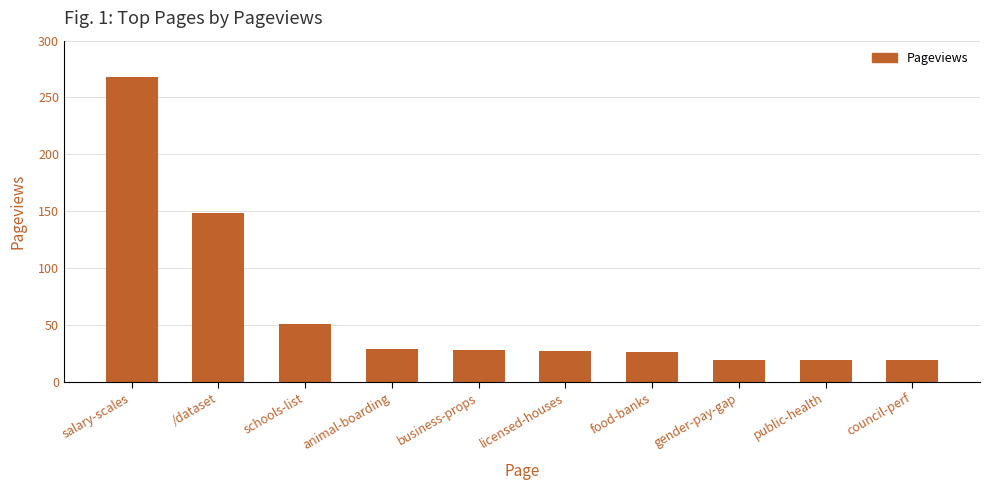

How many data points does each series have?

10